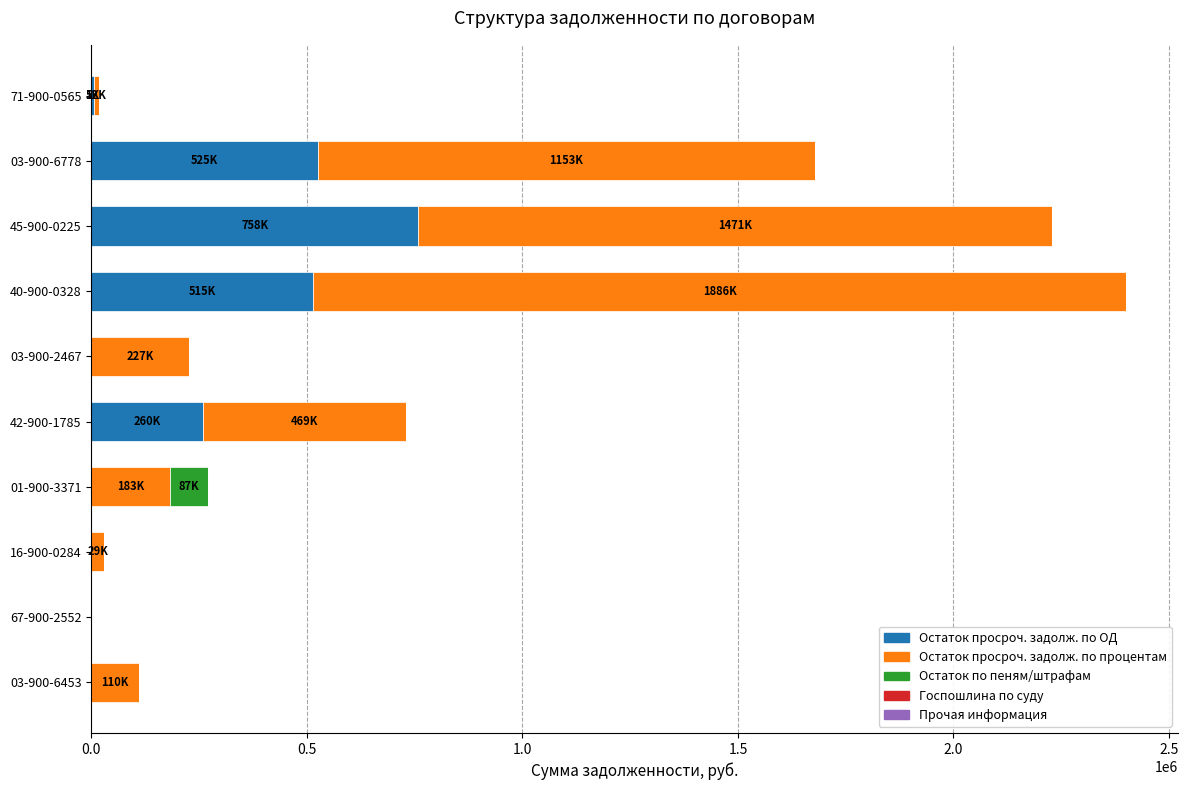

At which category is the sum across all series the highest?

40-900-0328